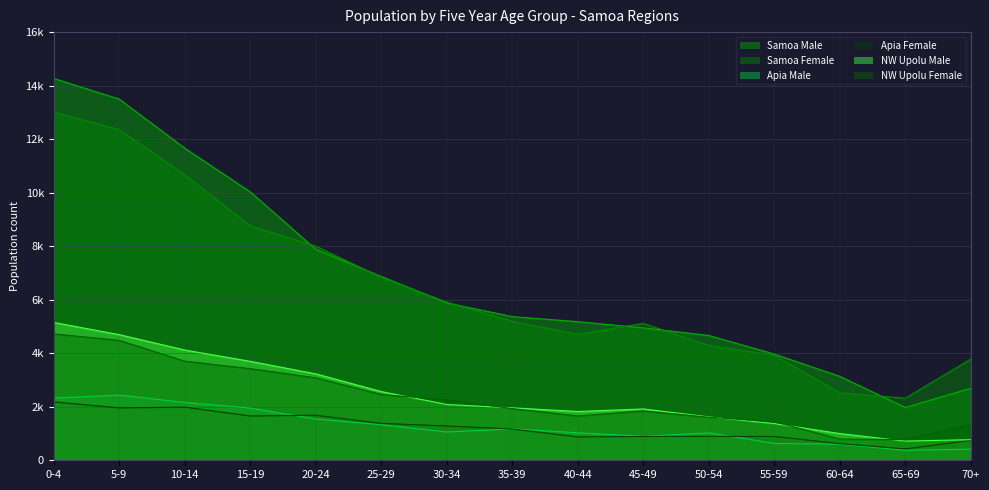

At how many categories does at least one series exceed 6824?

6